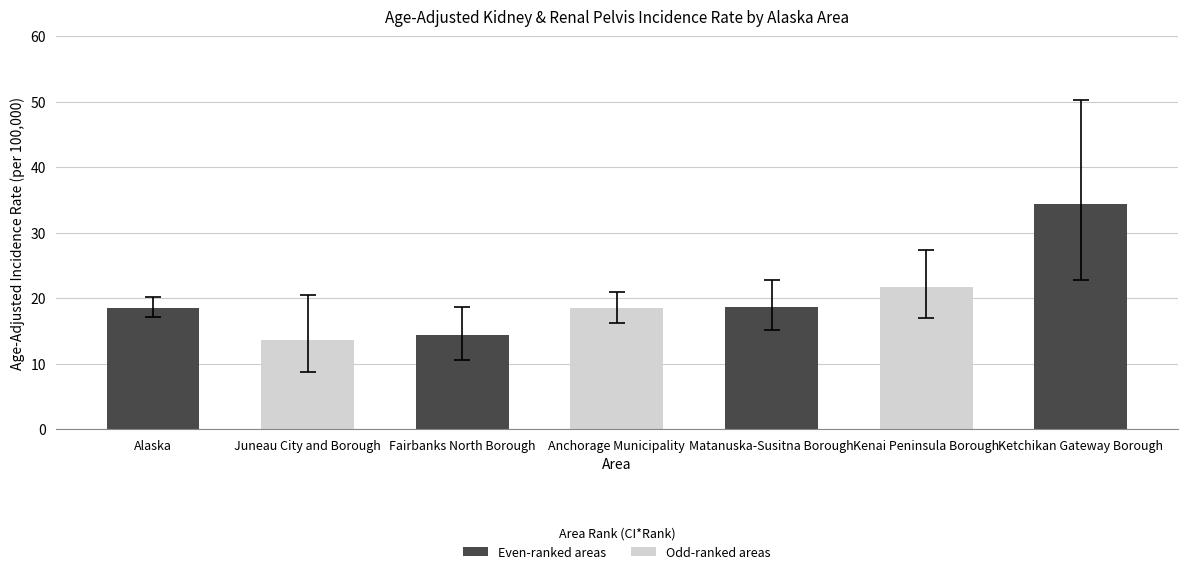

What is the change in value from Fairbanks North Borough to Matanuska-Susitna Borough?

+4.3